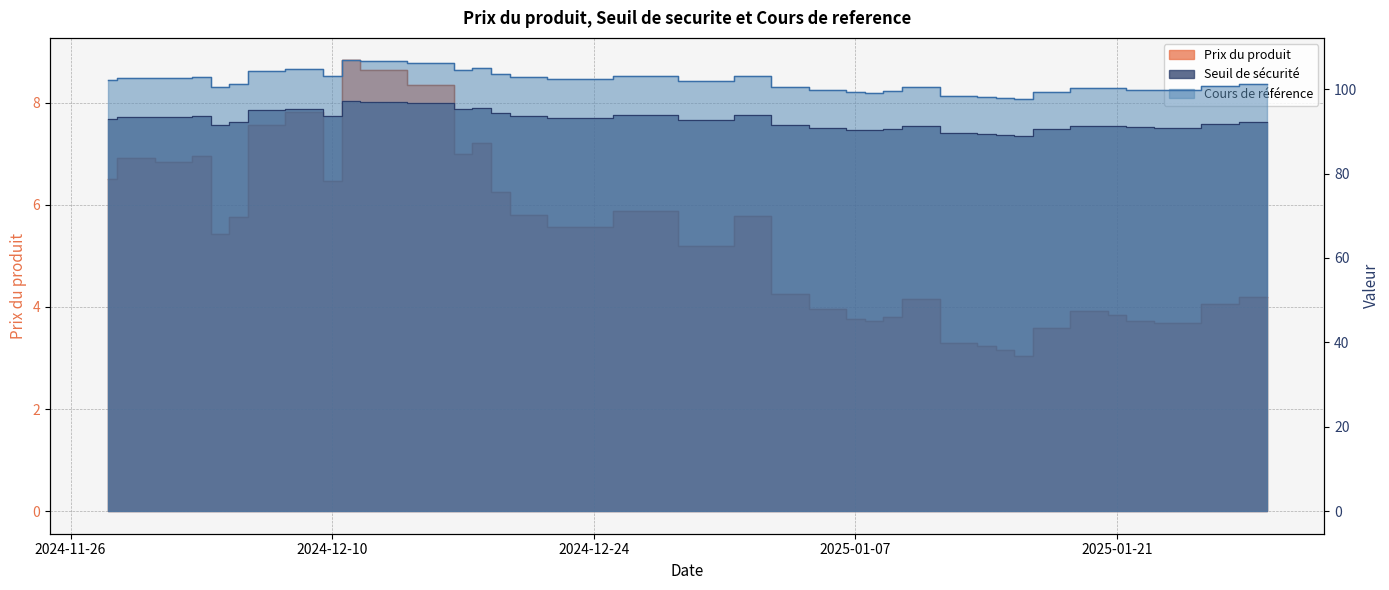

What is the sum of all Cours de reference values?

3864.4